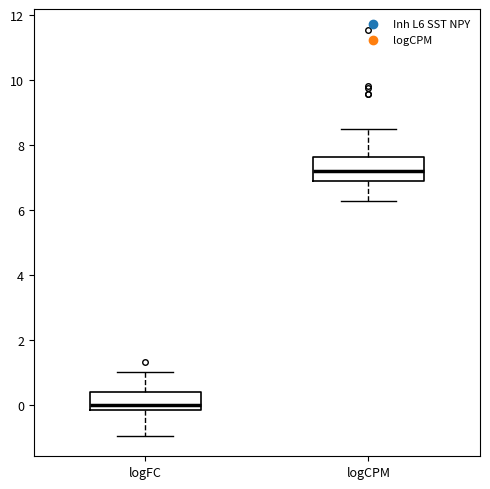

Which box's median line is the lowest?

logFC